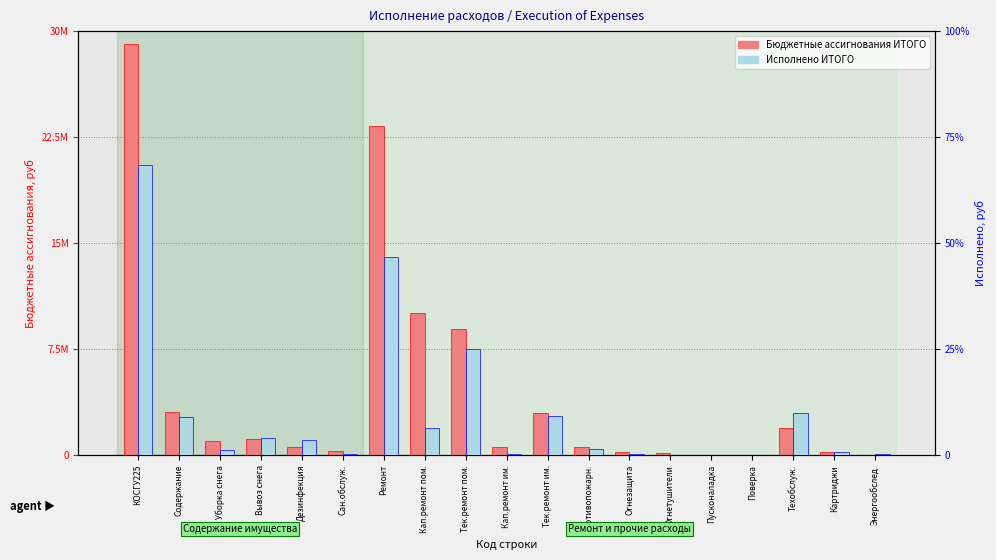

What is the sum of all Исполнено ИТОГО values?

18690072.6